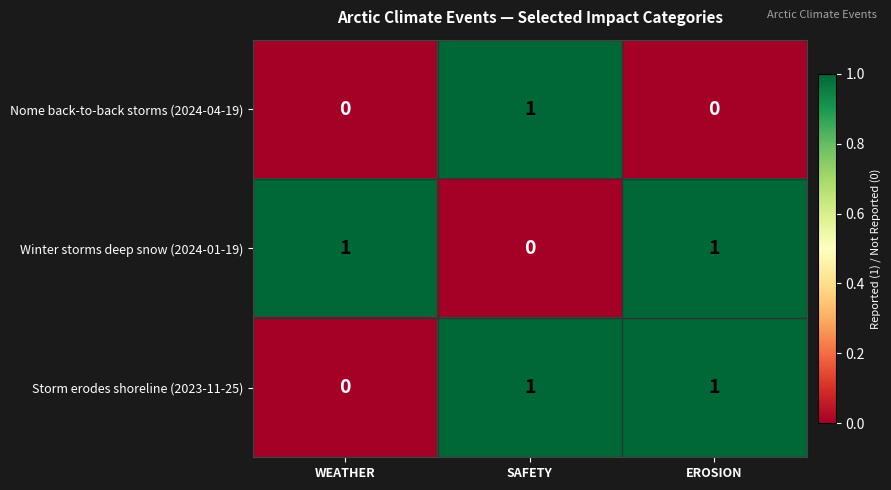

The value of Winter storms deep snow (2024-01-19) at SAFETY is 0. True or false?

True